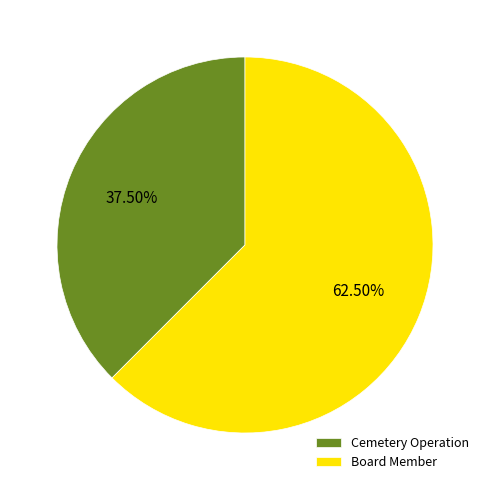

Rank the categories by value from highest to lowest.

Board Member, Cemetery Operation